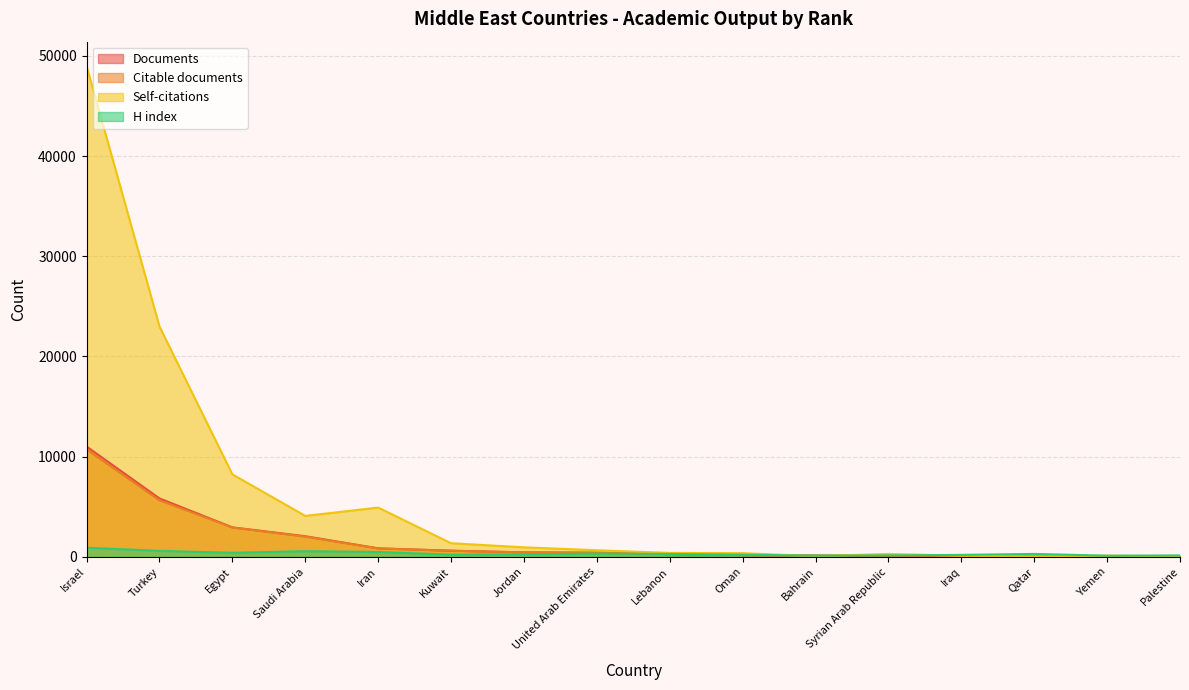

Rank the series by their maximum value, from lowest to highest.

H index, Citable documents, Documents, Self-citations